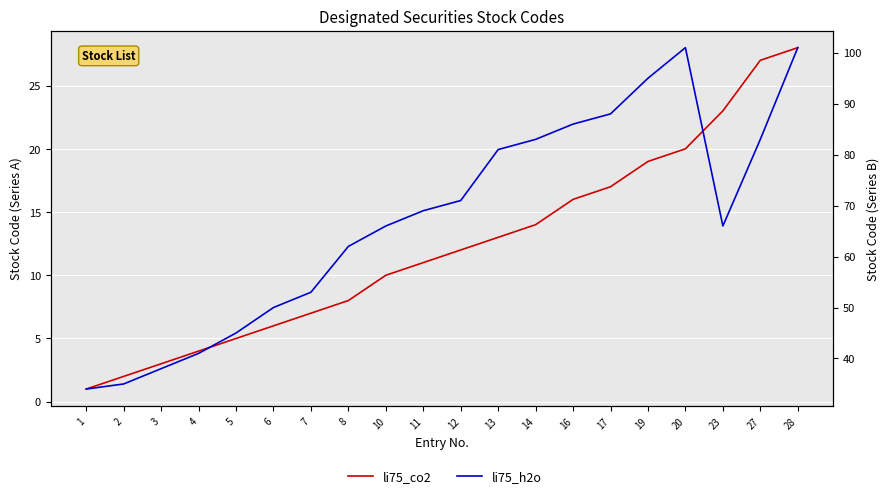

Rank the series by their maximum value, from lowest to highest.

li75_co2, li75_h2o